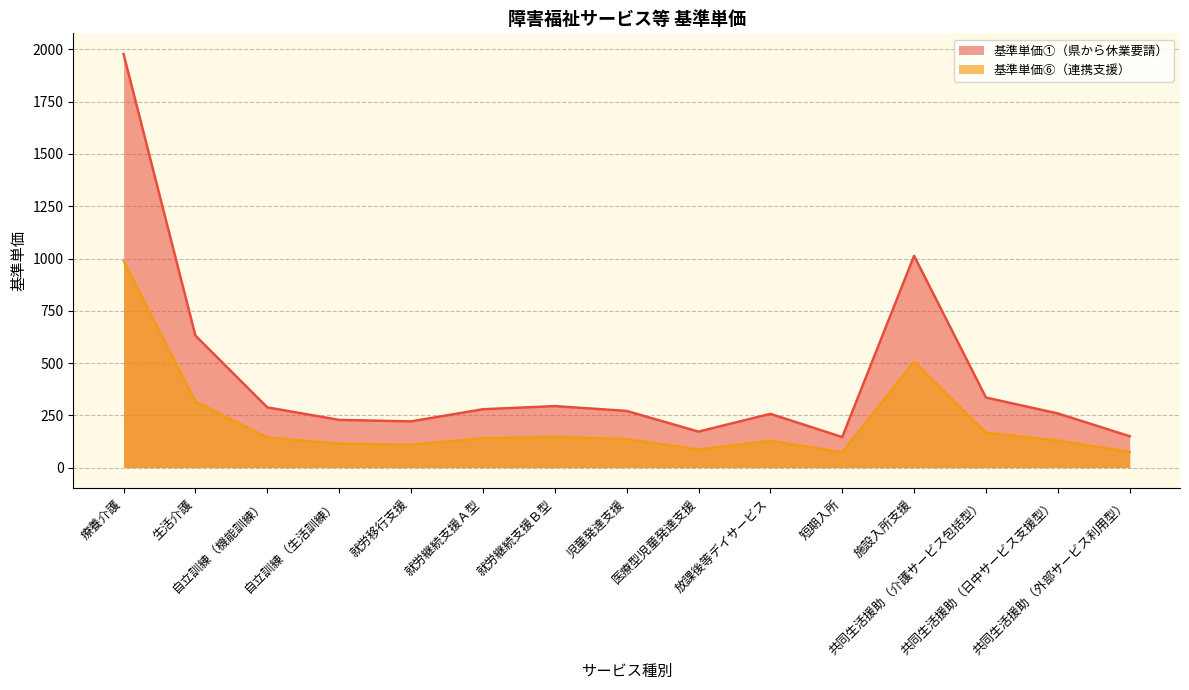

Between 短期入所 and 就労継続支援Ａ型, which is larger?

就労継続支援Ａ型